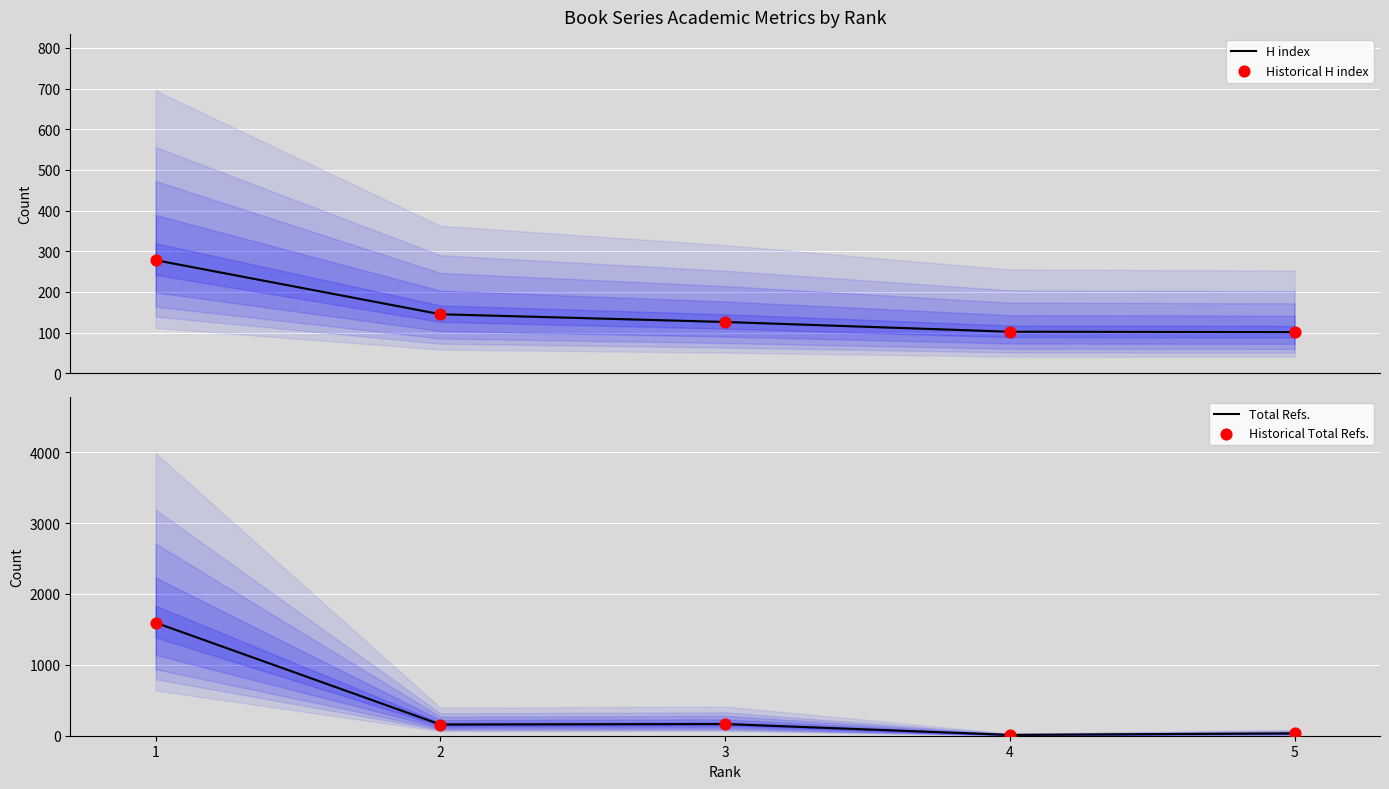

At how many categories does at least one series exceed 731?

1